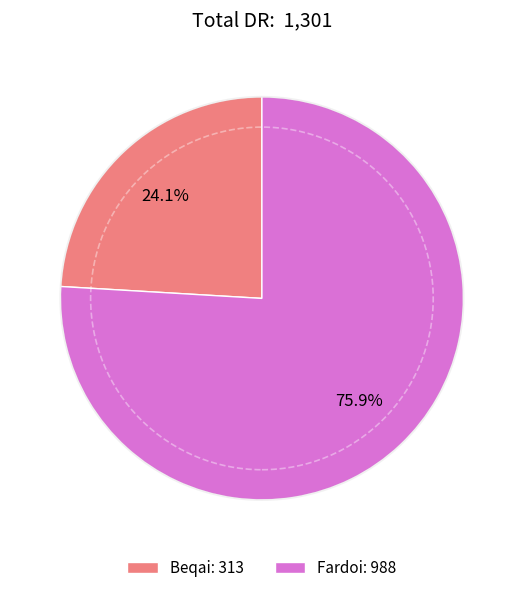

Which slice is the smallest?

Beqai